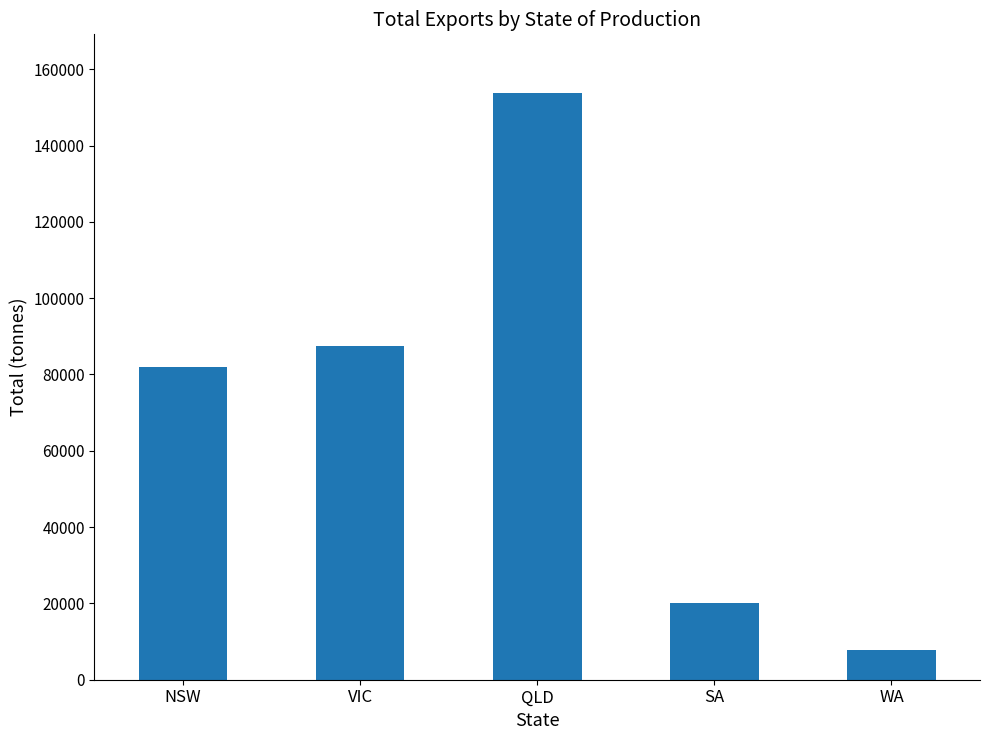

Does the chart contain any negative values?

No